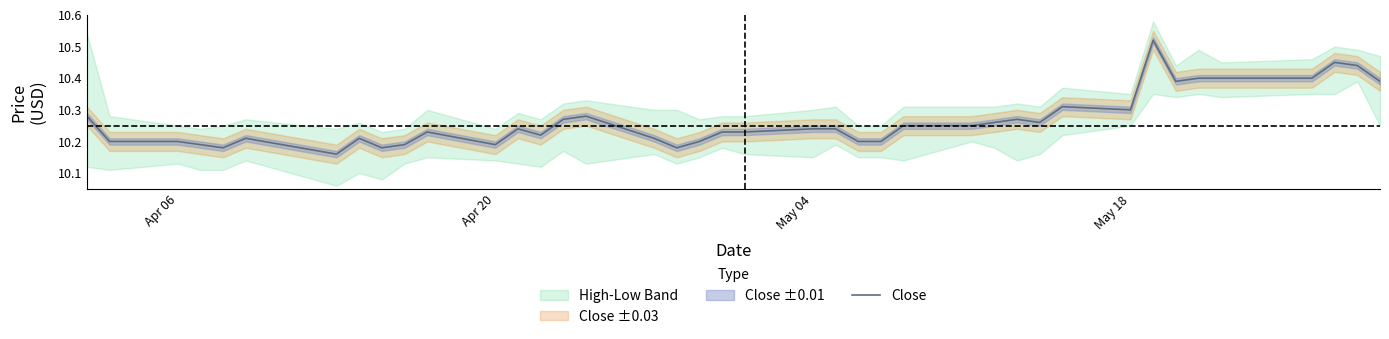

Count the number of categories in the chart.

40